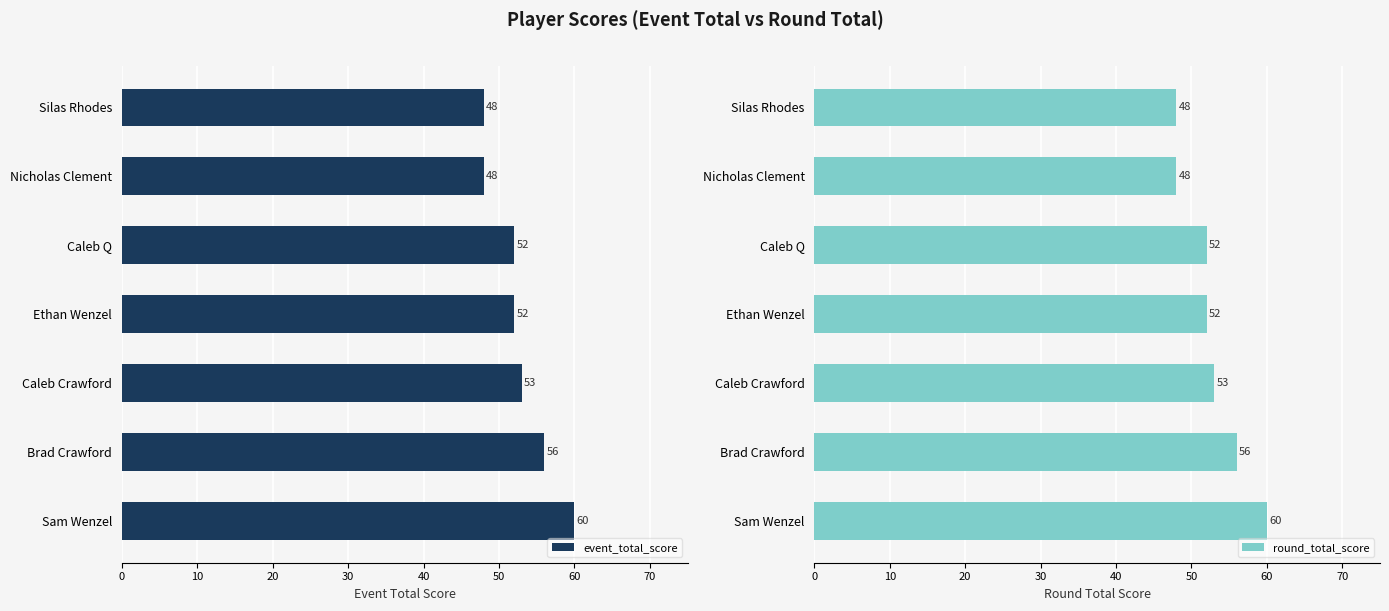

Which series has the largest range (max minus min)?

event_total_score